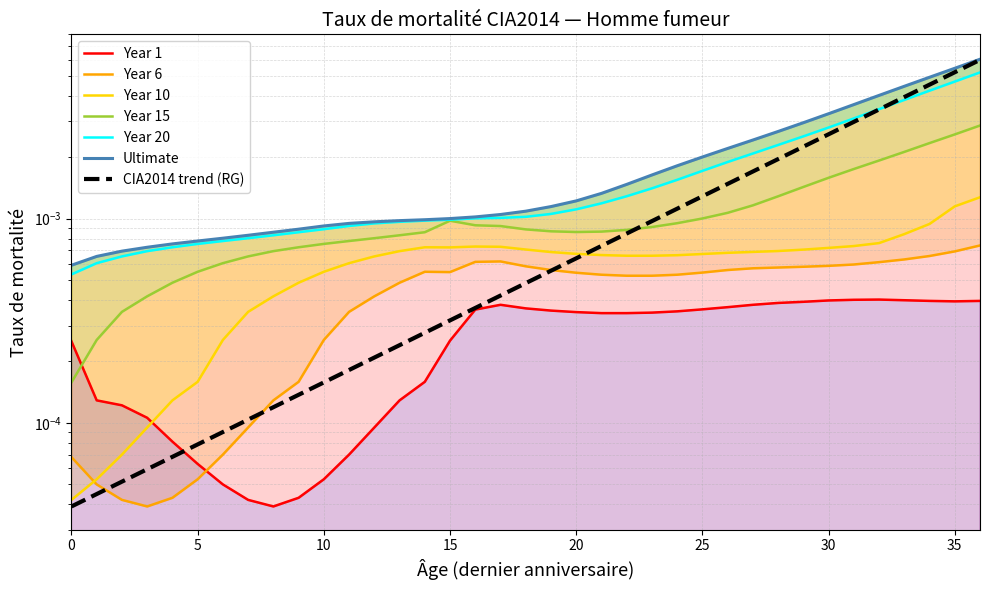

List the labels in order of Year 15 value, largest first.

36, 35, 34, 33, 32, 31, 30, 29, 28, 27, 26, 25, 15, 24, 16, 17, 23, 18, 22, 19, 21, 20, 14, 13, 12, 11, 10, 9, 8, 7, 6, 5, 4, 3, 2, 1, 0